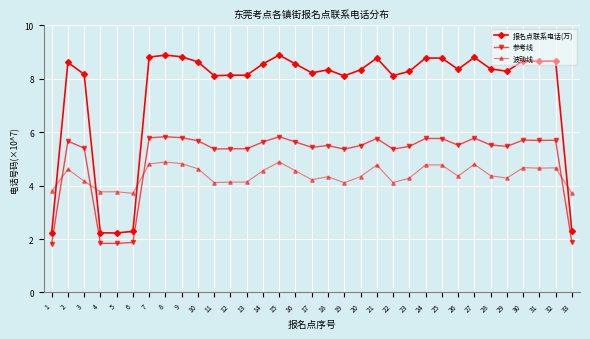

What value does the 参考线 series have at 28?

5.5